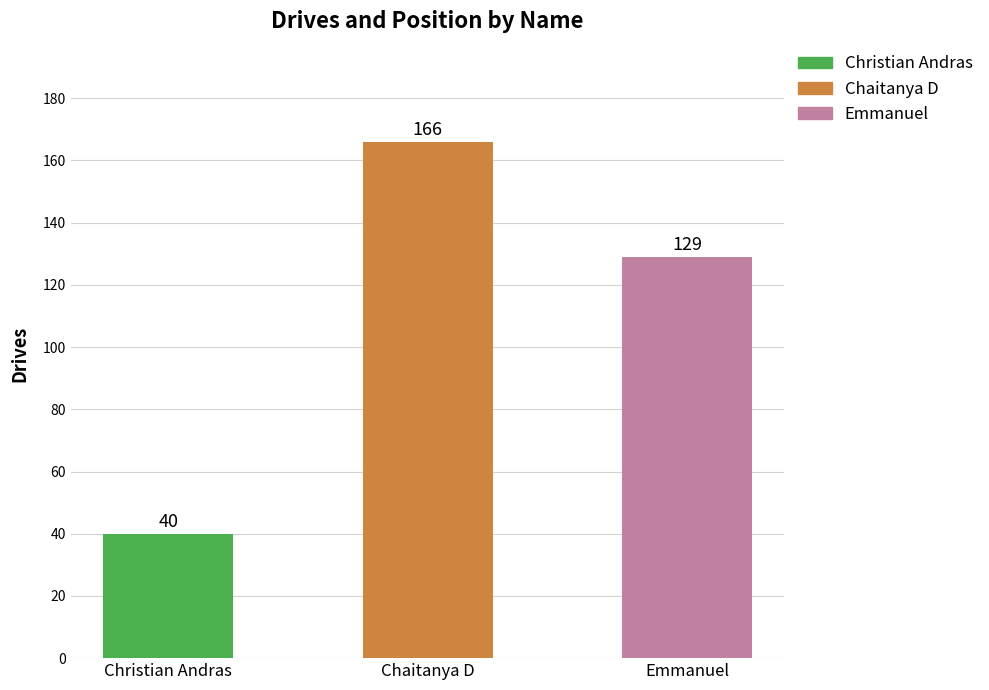

Which has a higher value, Christian Andras or Chaitanya D?

Chaitanya D